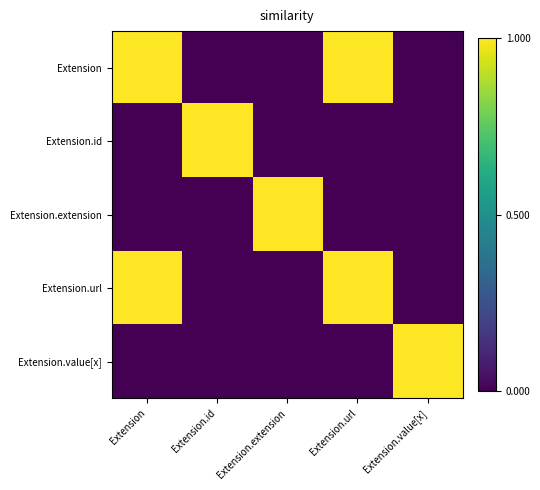

Reading left to right, extract all data points from this chart.

Extension: Extension=1	Extension.id=0	Extension.extension=0	Extension.url=1	Extension.value[x]=0
Extension.id: Extension=0	Extension.id=1	Extension.extension=0	Extension.url=0	Extension.value[x]=0
Extension.extension: Extension=0	Extension.id=0	Extension.extension=1	Extension.url=0	Extension.value[x]=0
Extension.url: Extension=1	Extension.id=0	Extension.extension=0	Extension.url=1	Extension.value[x]=0
Extension.value[x]: Extension=0	Extension.id=0	Extension.extension=0	Extension.url=0	Extension.value[x]=1